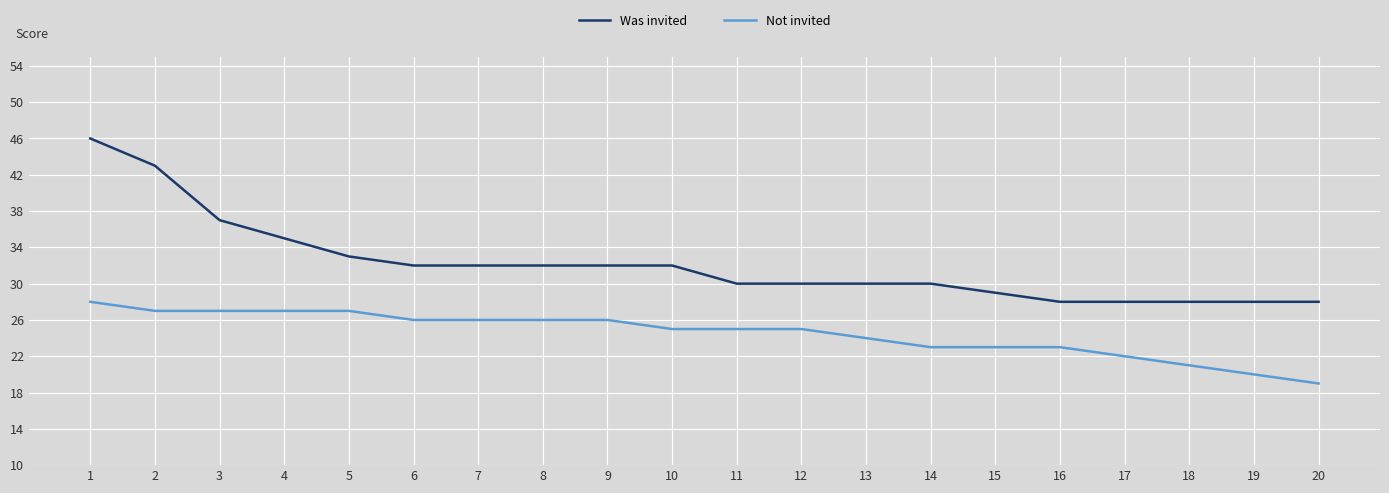

True or false: Was invited and Not invited cross at least once.

False